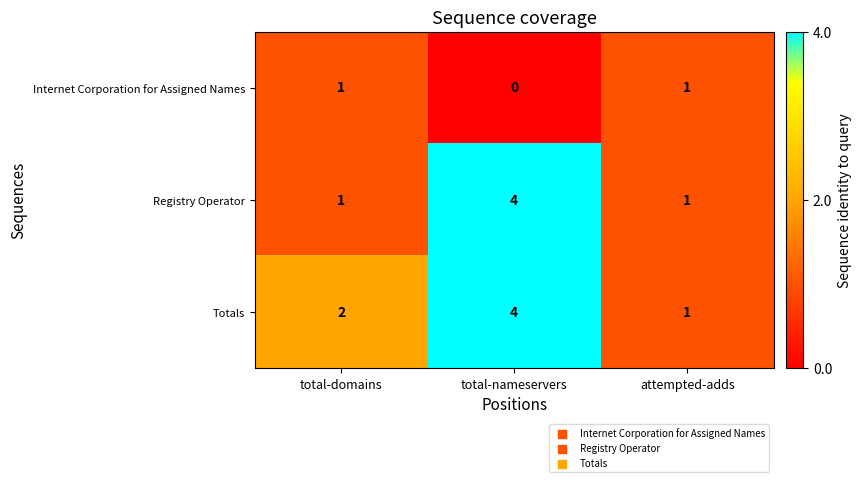

Where is Totals nearest to the value 2?

total-domains